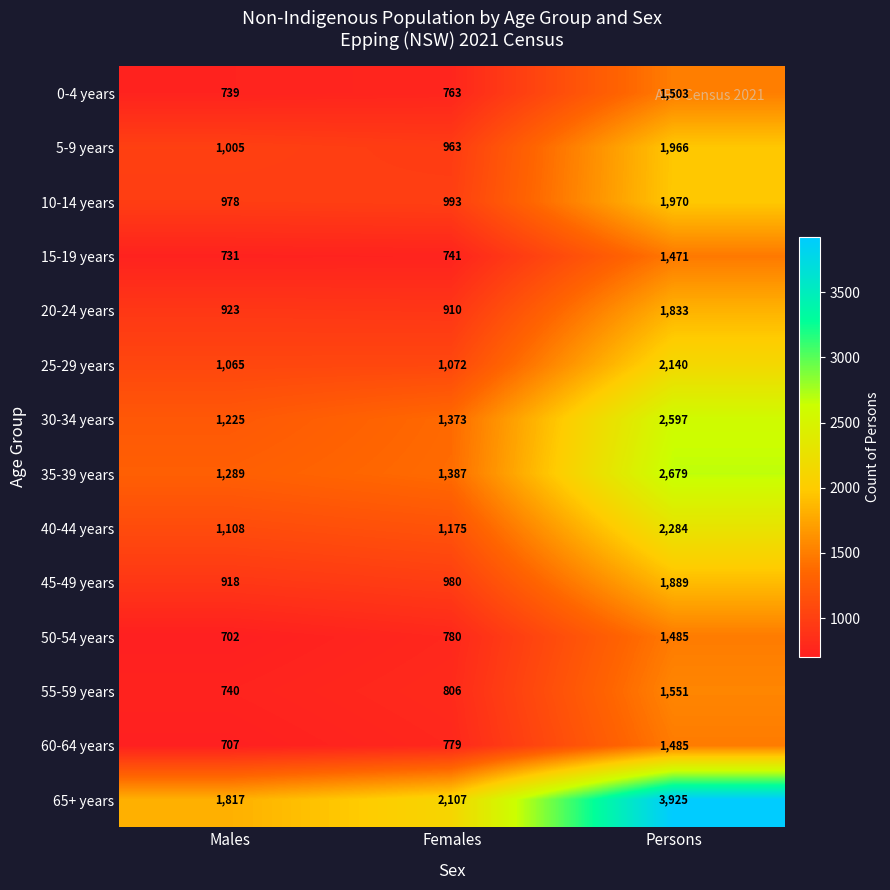

What is the average value of the 10-14 years series?

1314